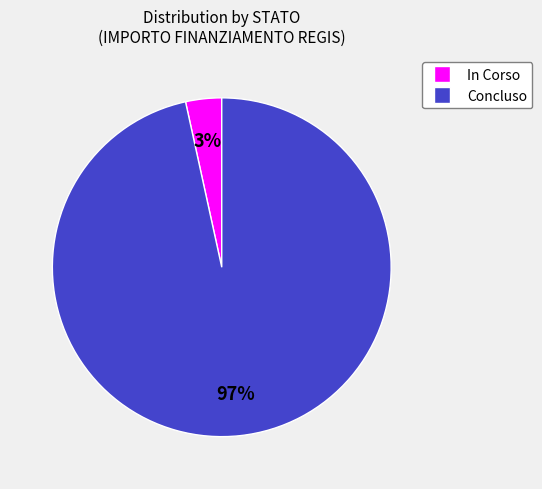

To the nearest percent, what percentage of the pie is Concluso?

97%